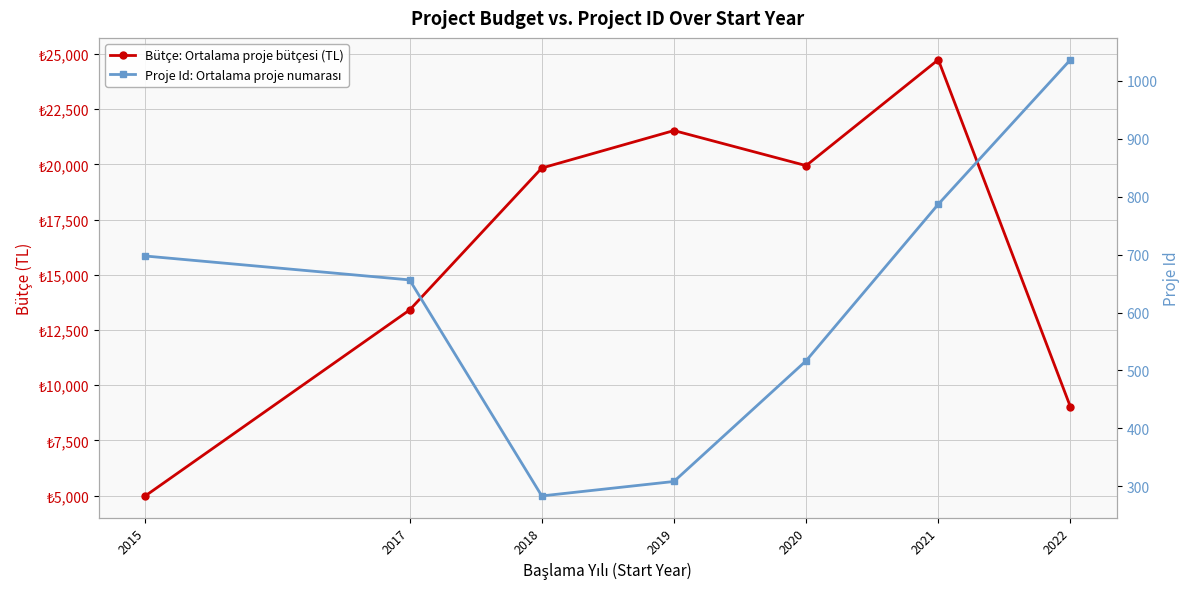

Which series has the largest range (max minus min)?

Bütçe: Ortalama proje bütçesi (TL)